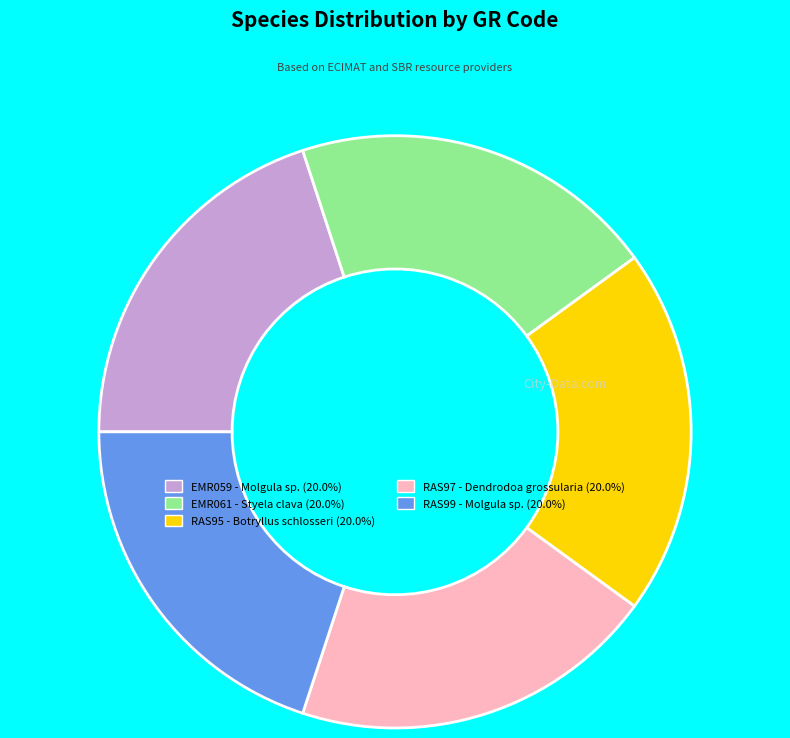

True or false: RAS99 accounts for 13% of the total.

False